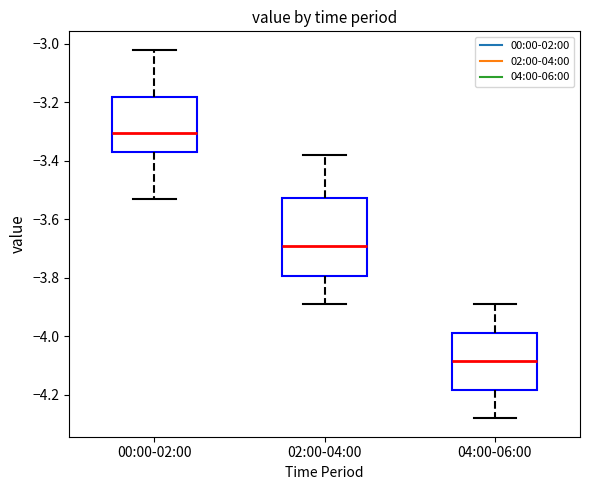

Reading left to right, transcribe this box plot: for each box, give where its median line is, the range the box spans, and where its two whiskers end, as read against the y-axis. The values are not printed on the chart, so give them approximately, as read against the axis.

00:00-02:00: median -3.30, box -3.36 to -3.18, whiskers -3.52 to -3.02
02:00-04:00: median -3.68, box -3.80 to -3.52, whiskers -3.88 to -3.38
04:00-06:00: median -4.08, box -4.18 to -3.98, whiskers -4.28 to -3.88